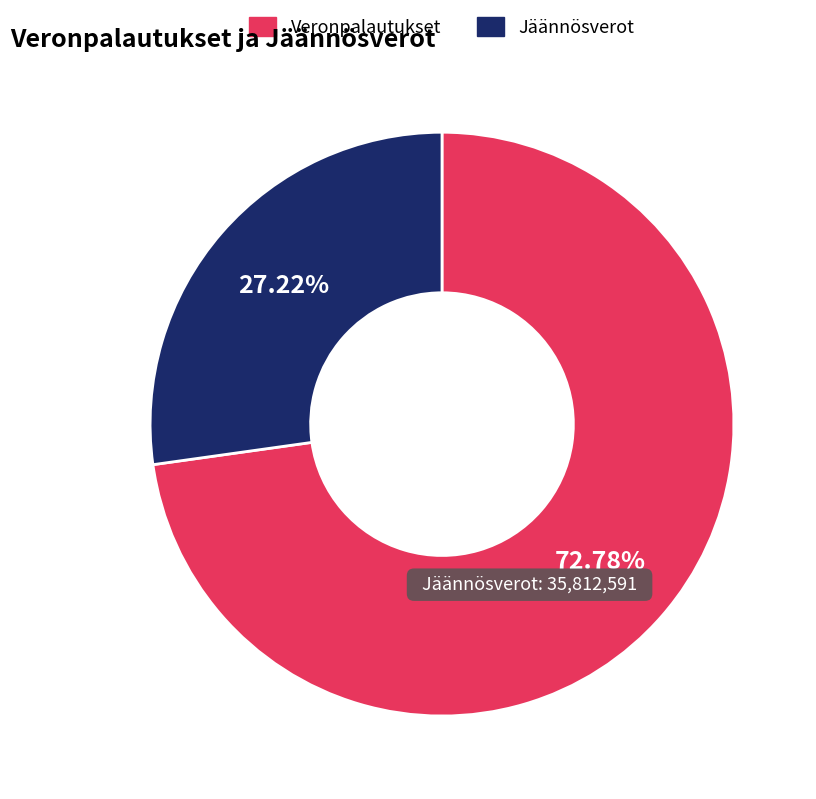

How many segments does this pie chart have?

2